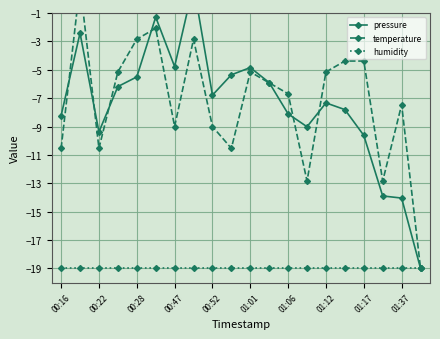

Rank the categories by humidity value from lowest to highest.

00:16, 00:22, 00:28, 00:47, 00:52, 01:01, 01:06, 01:12, 01:17, 01:37, 10, 11, 12, 13, 14, 15, 16, 17, 18, 19